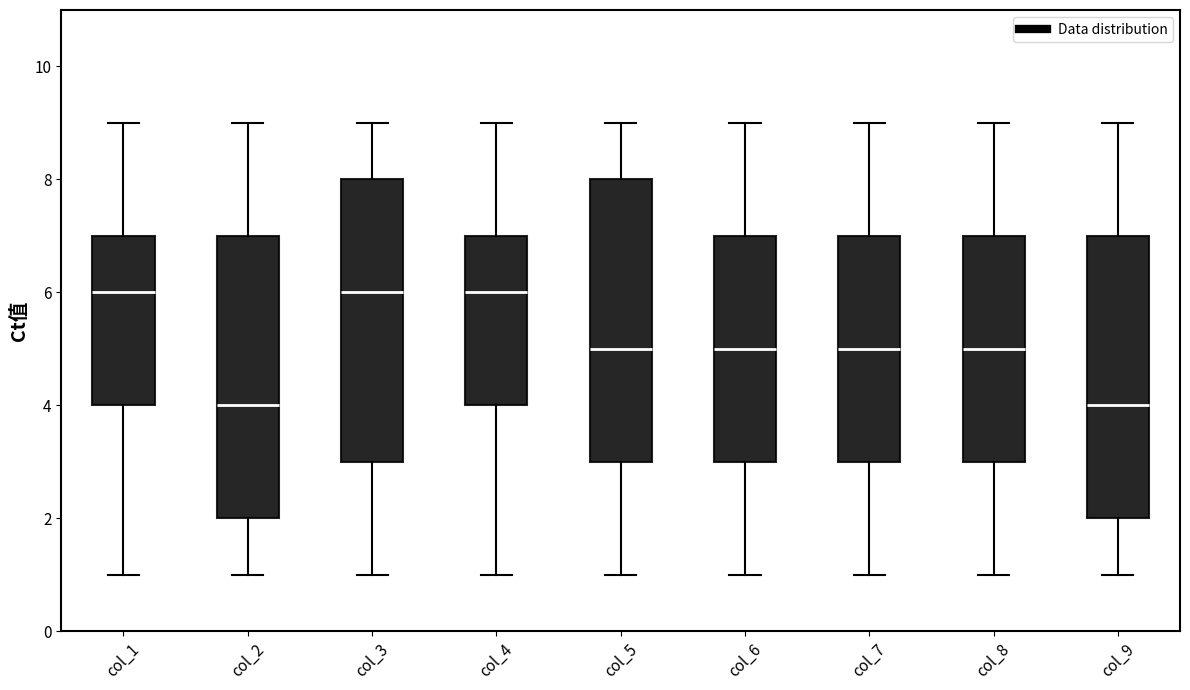

Where is the lower edge of the box for col_6 on the y-axis? The values are not printed on the chart, so give them approximately, as read against the axis.

3